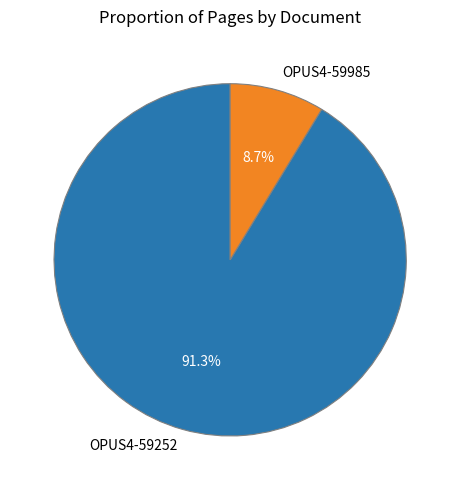

Is it true that OPUS4-59252 is 78% of the pie?

False